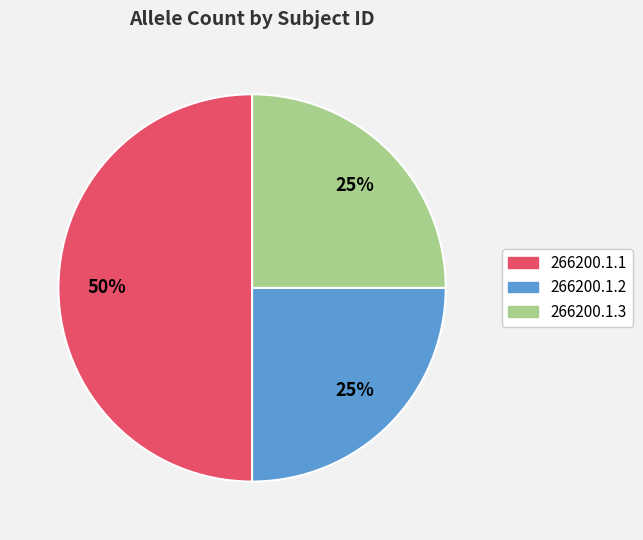

Which slice is the largest?

266200.1.1